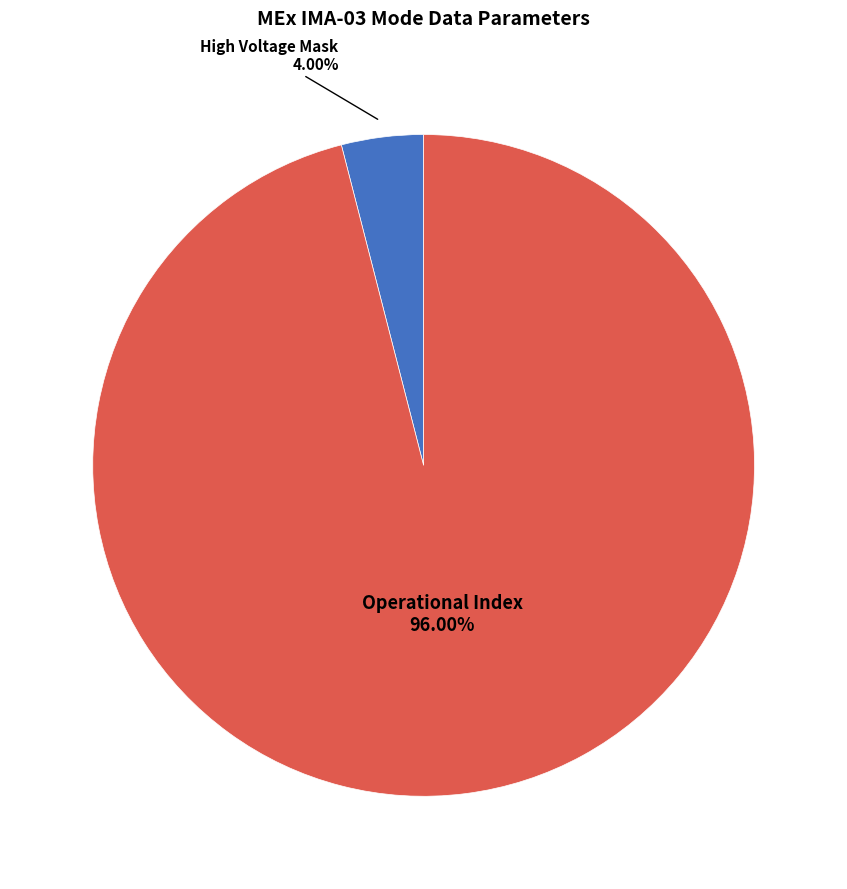

Is there any slice that represents more than half of the pie?

Yes